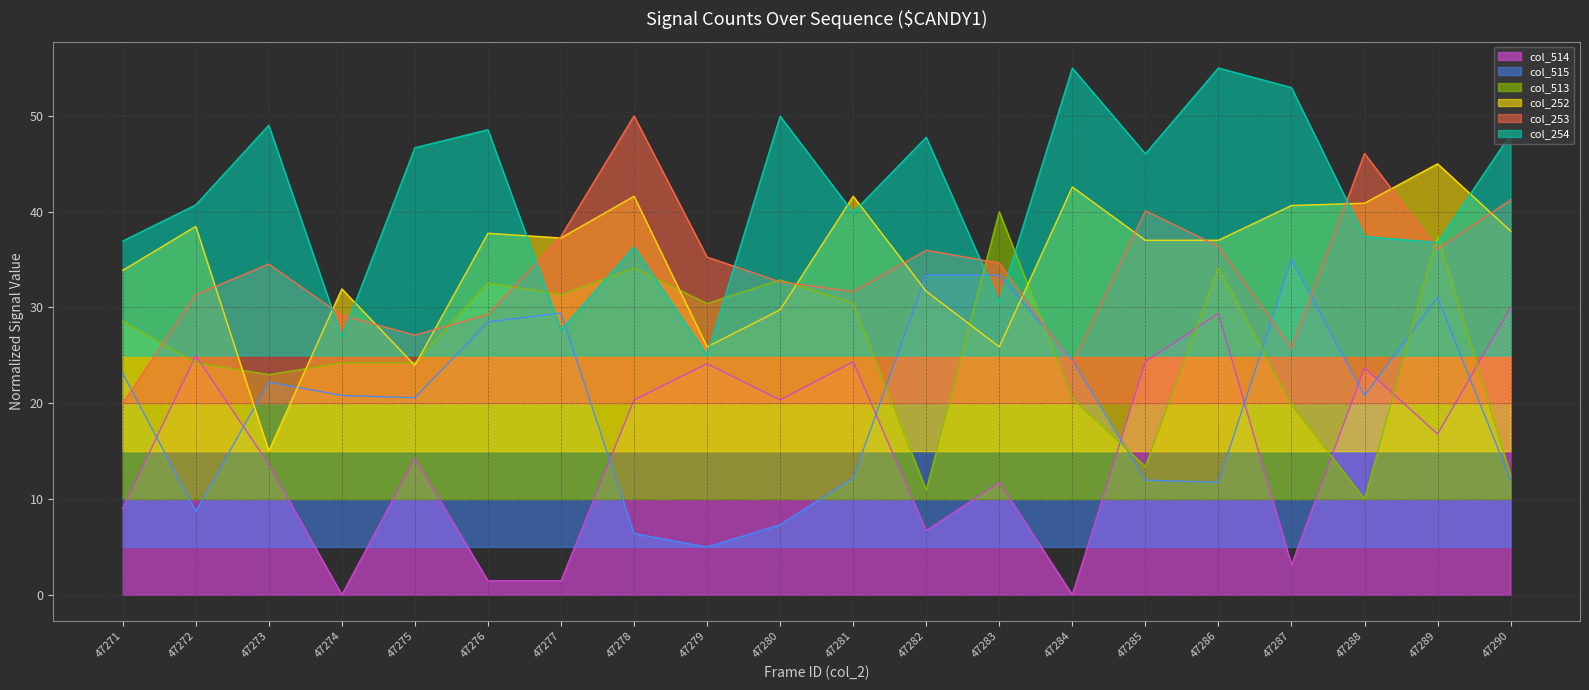

Which series has the largest range (max minus min)?

col_253